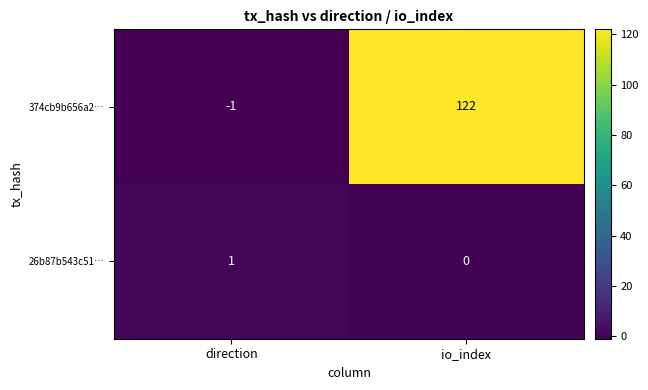

Between direction and io_index, which series saw the biggest shift?

374cb9b656a2…